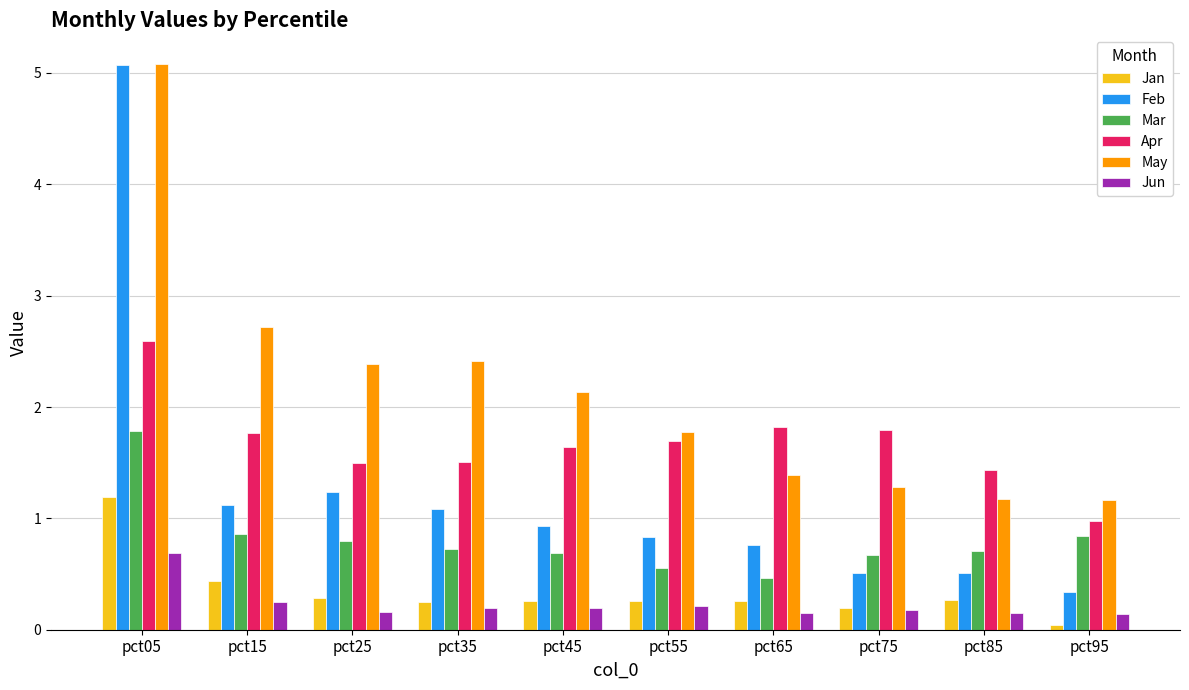

What is the lowest value of the Jun series?

0.1